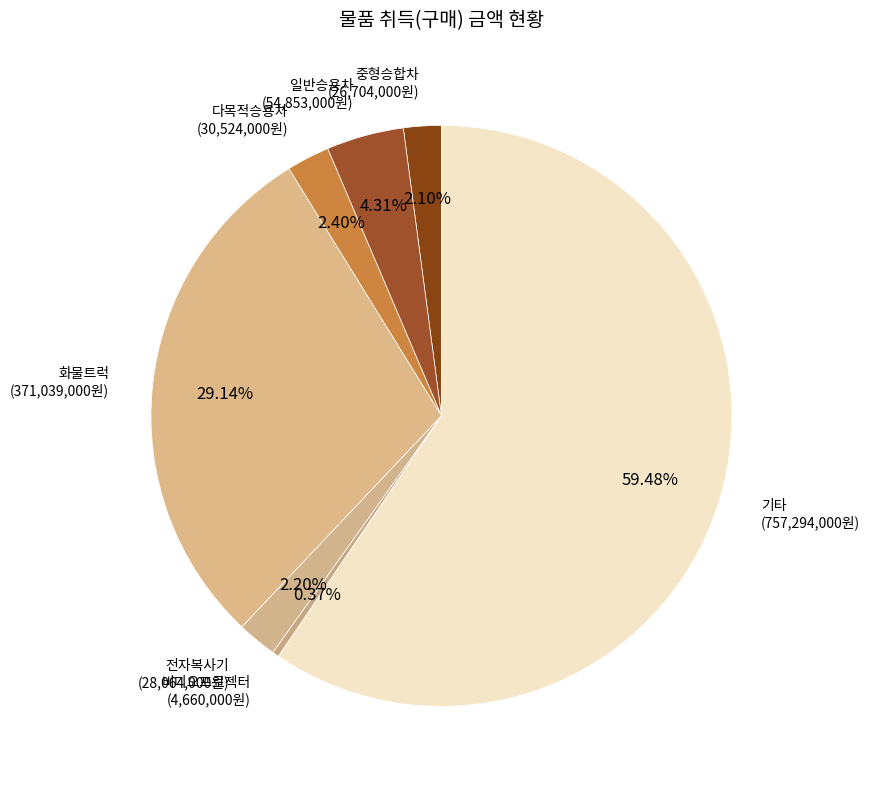

Which category has the biggest portion of the pie?

기타 (757,294,000원)